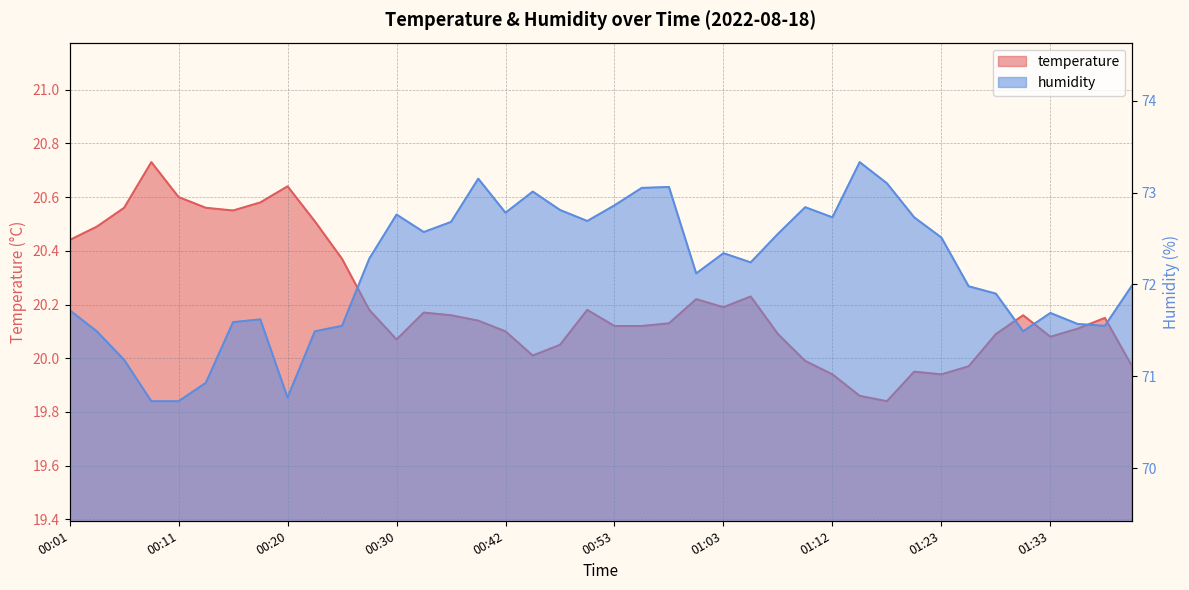

How many data points in humidity are above 72?

22